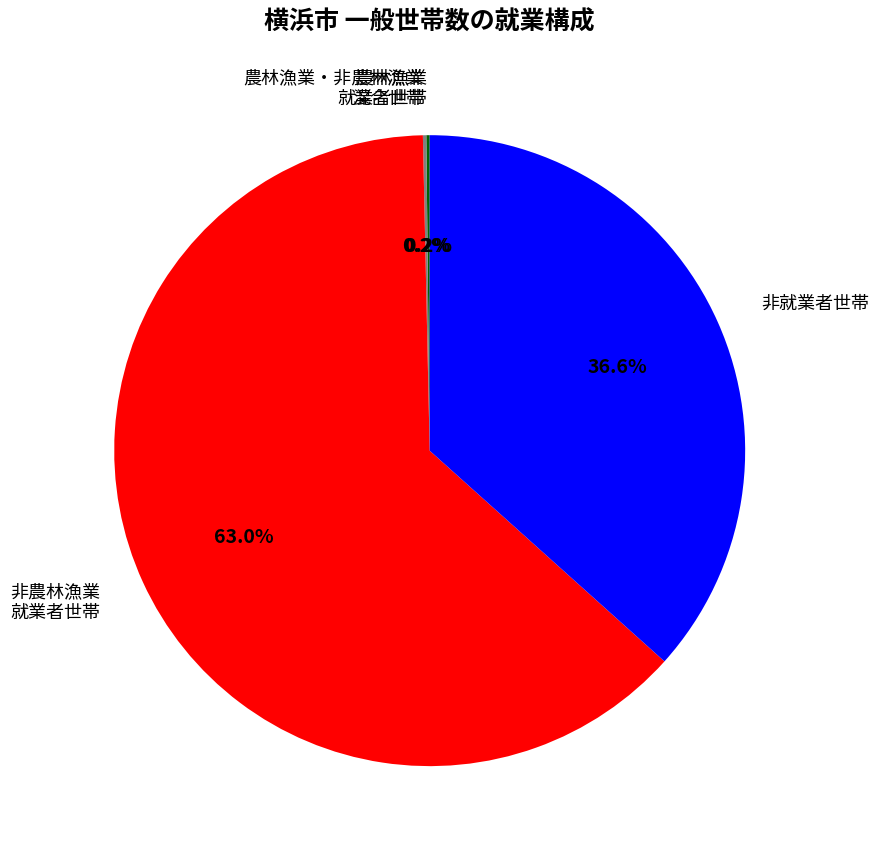

Is there a majority slice in this chart?

Yes